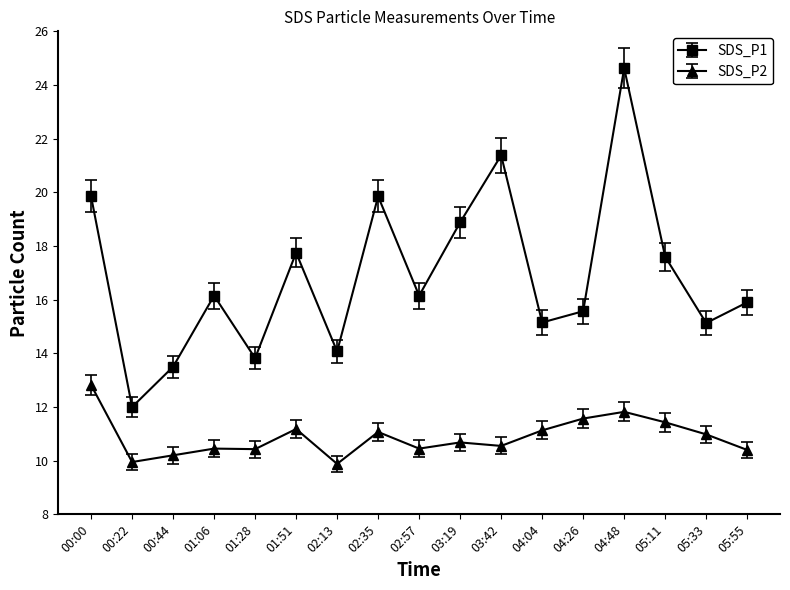

Is it true that SDS_P1 equals 13.8 at 01:28?

True